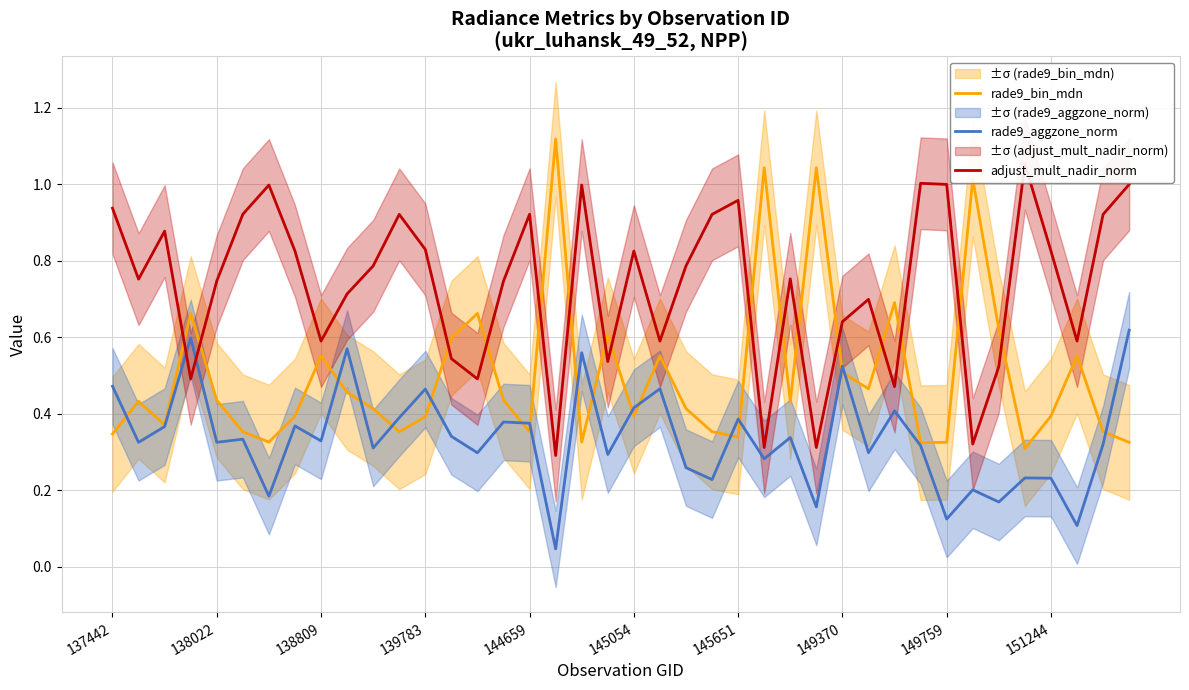

At how many categories does at least one series exceed 0?

40